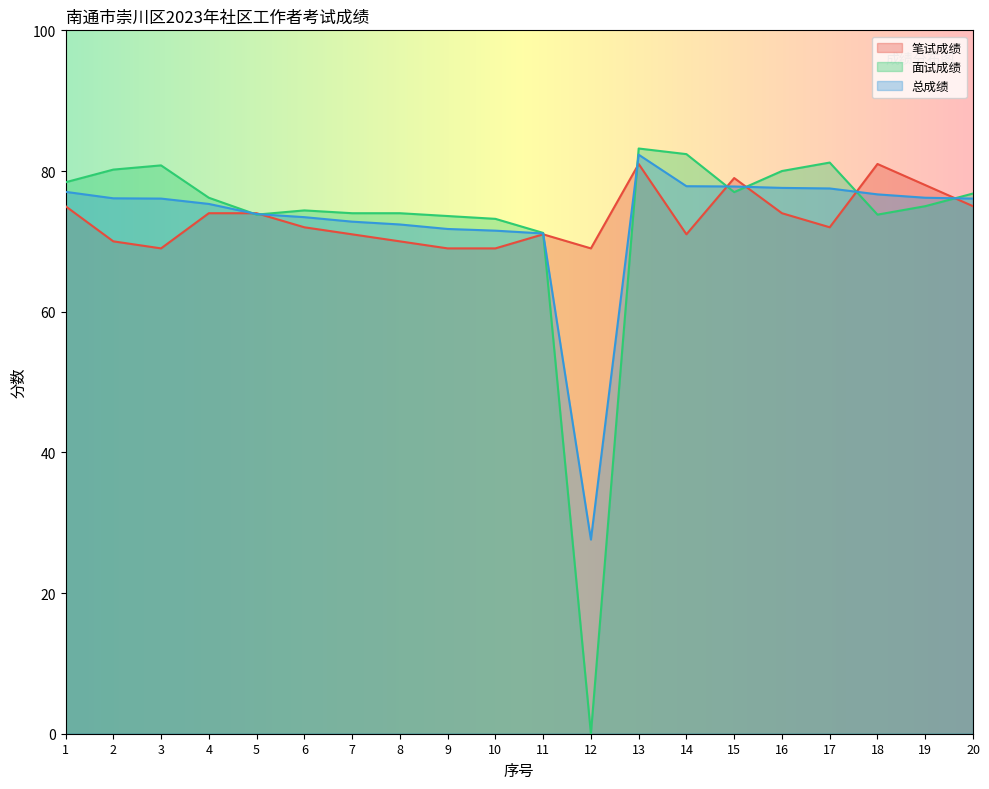

What are all the series names shown in the legend?

笔试成绩, 面试成绩, 总成绩